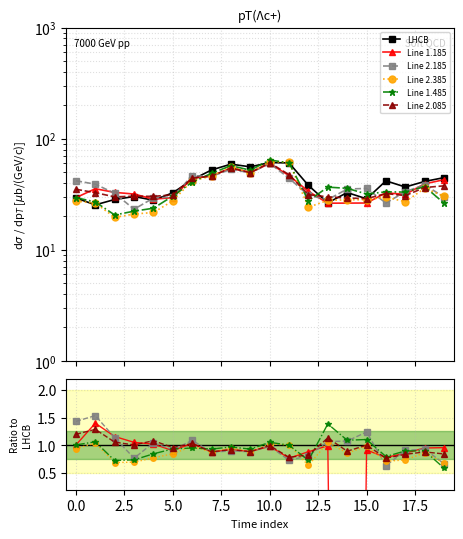

The value of col_16 (2.085) at 17.5 is 0.3. True or false?

False